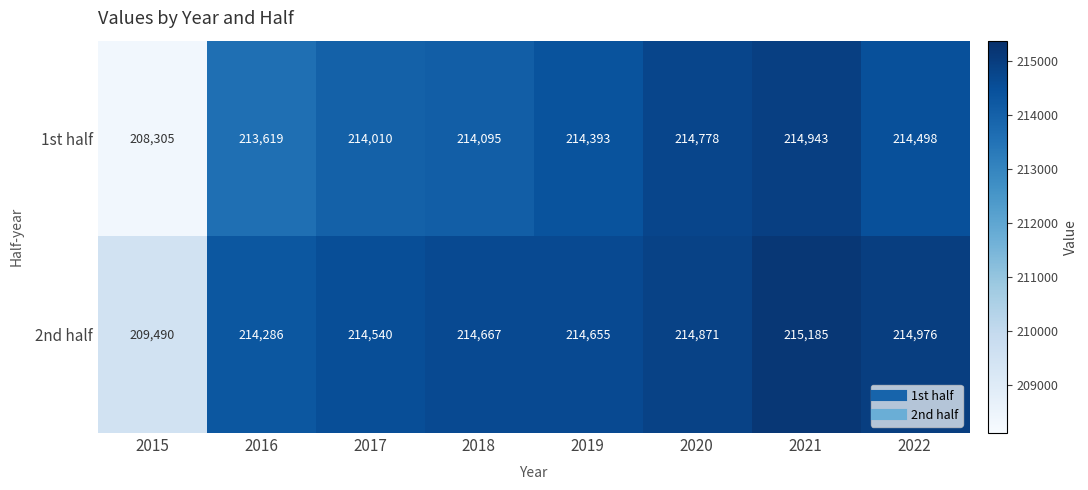

The value of 1st half at 2016 is 87156. True or false?

False